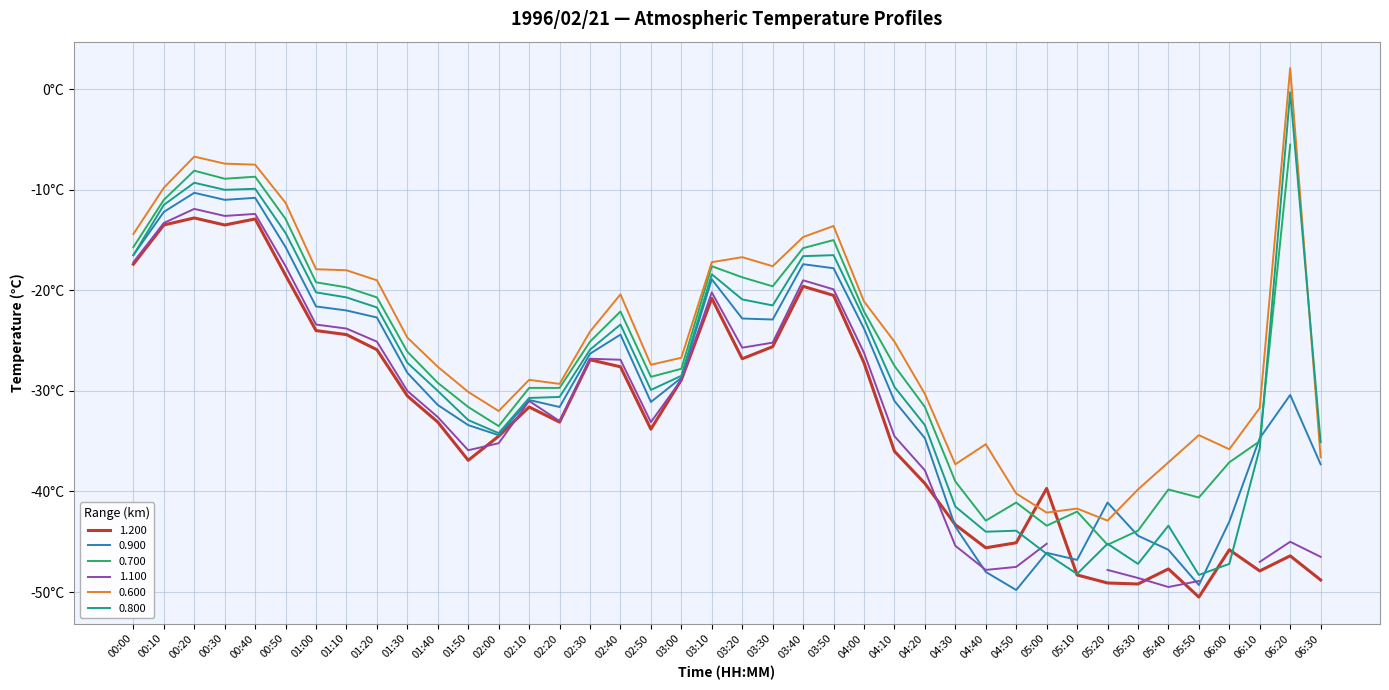

What is the average value of the 0.900 series?

-29.8